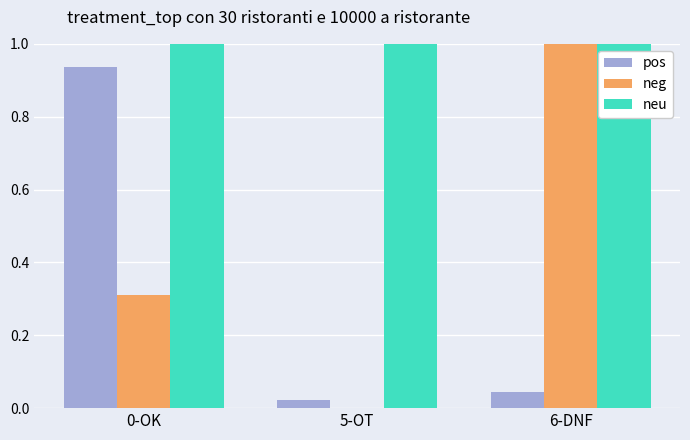

What is the sum of the pos values at 0-OK and 5-OT?

1.0